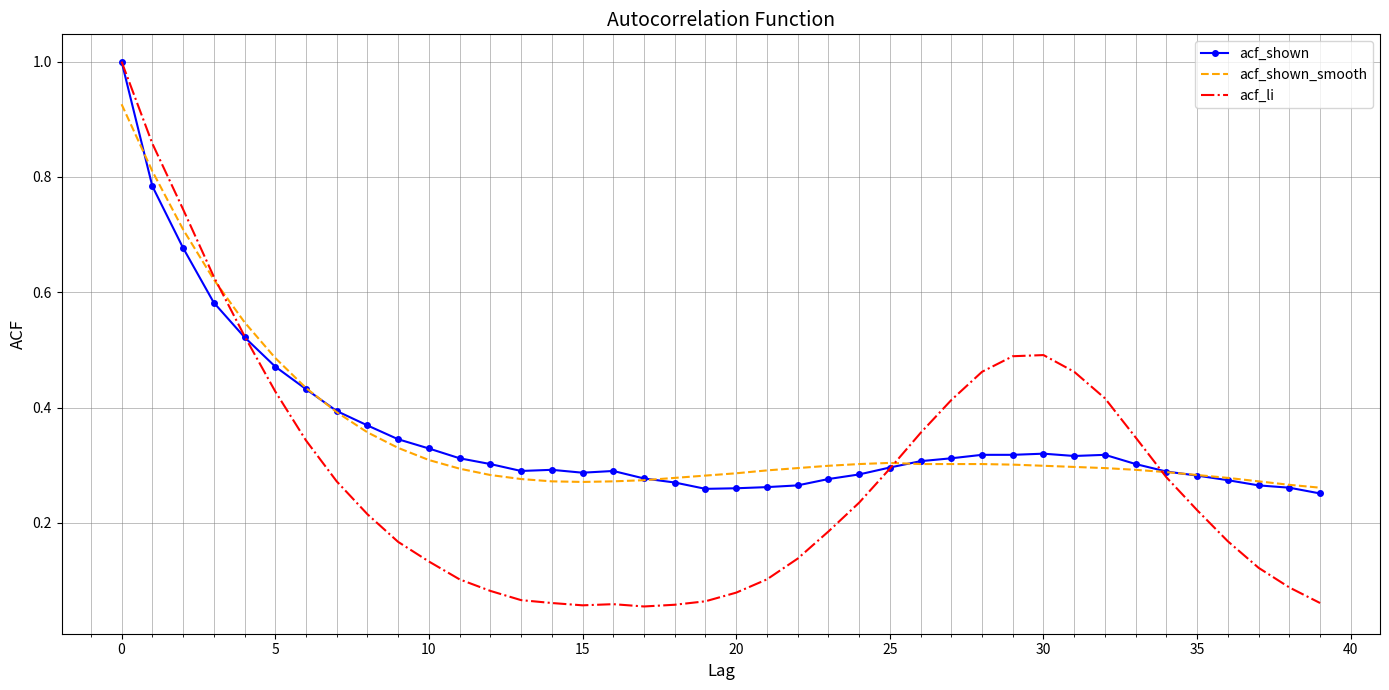

Count the number of categories in the chart.

40